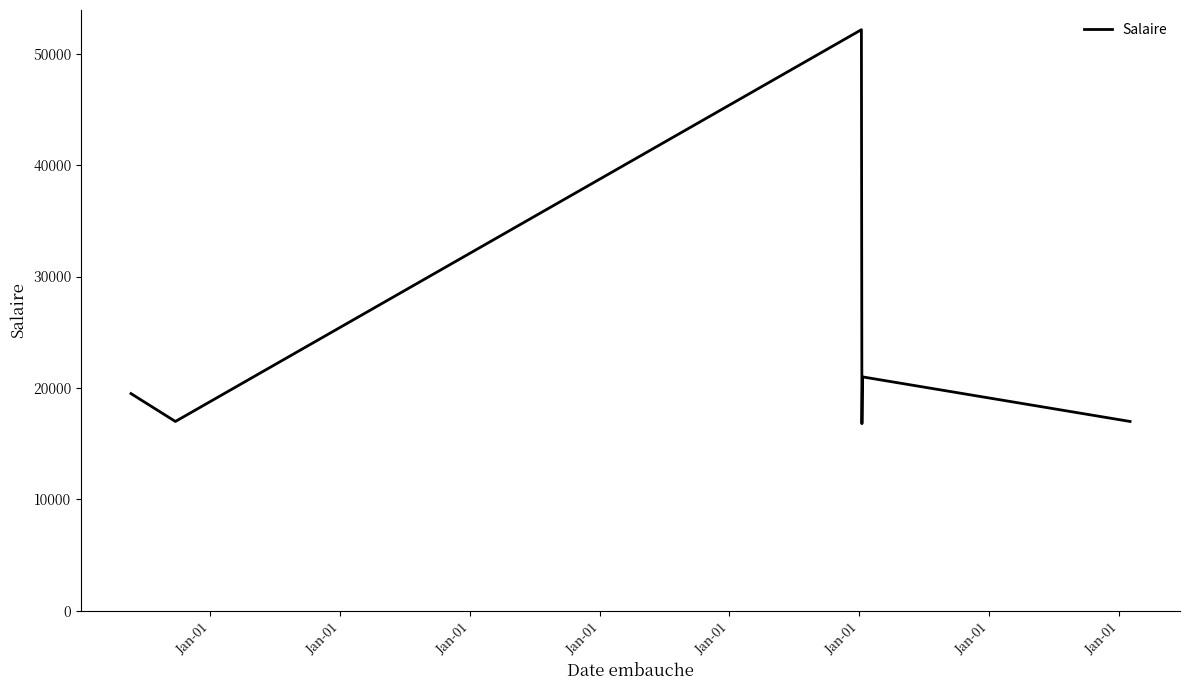

What is the difference between the maximum and minimum values?

35345